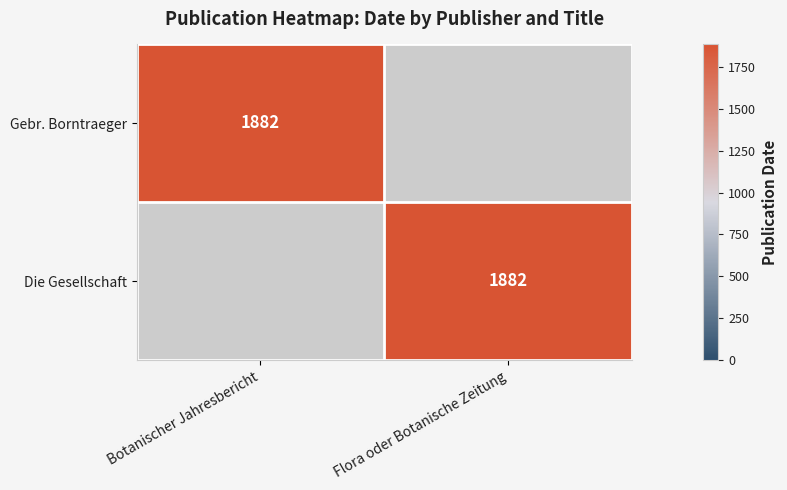

Is it true that Gebr. Borntraeger equals 428 at Botanischer Jahresbericht?

False